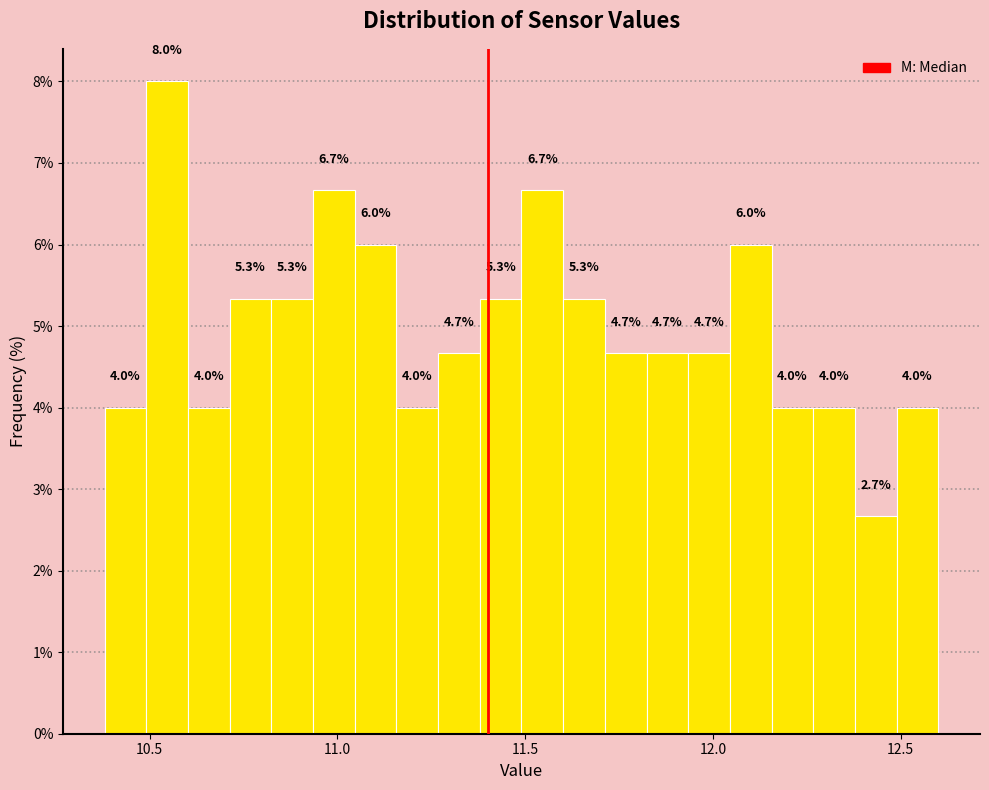

Read against the x-axis, roughly where is the centre of the tallest bar?

10.55